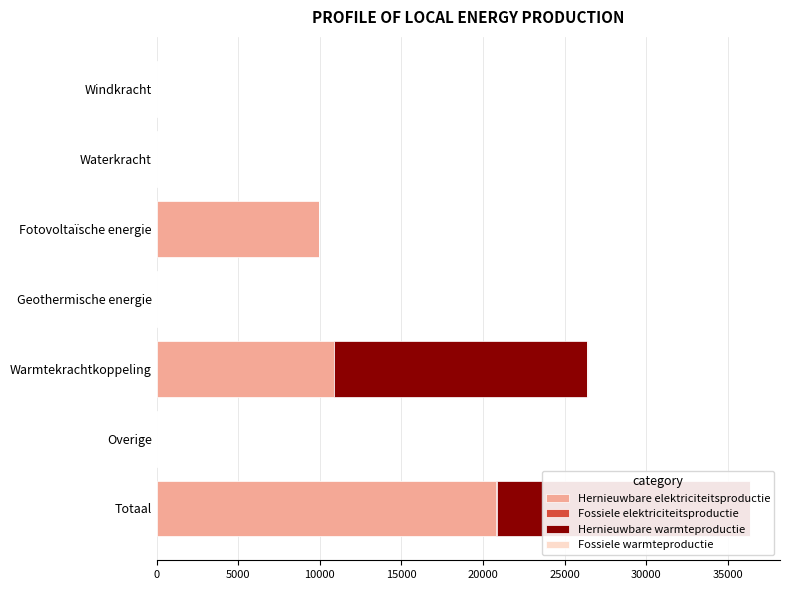

At how many categories does at least one series exceed 1380?

3